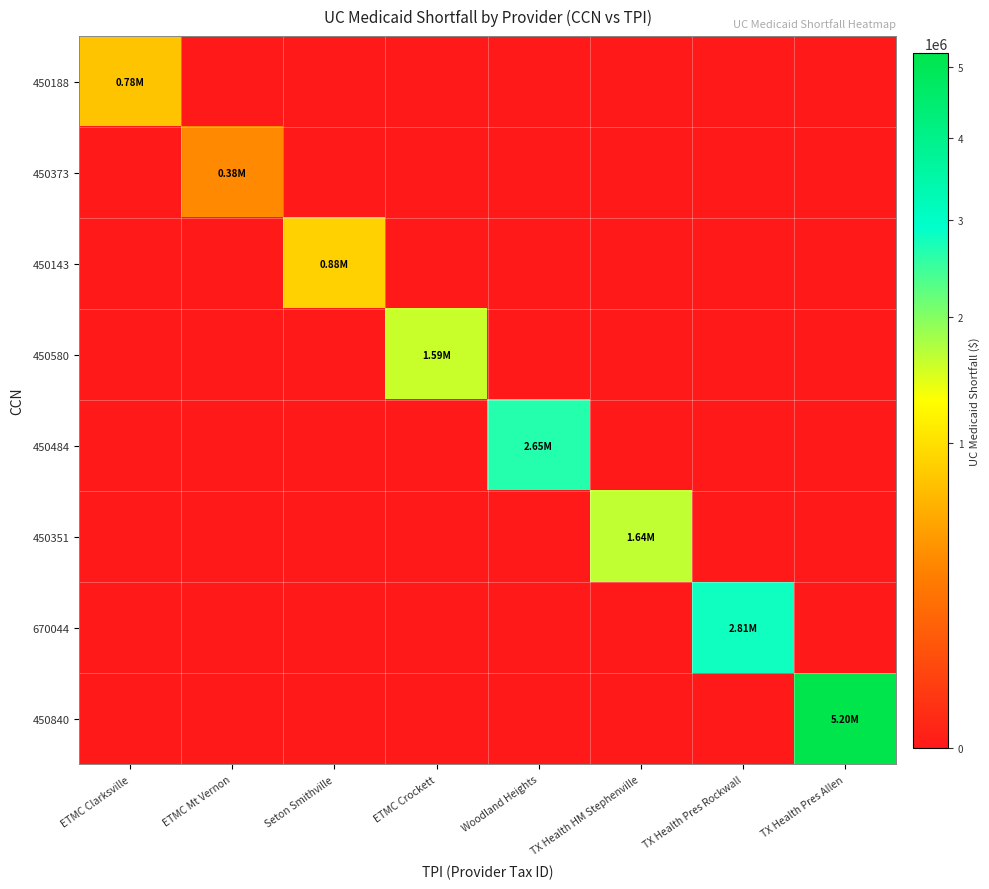

Rank the series at Seton Smithville from lowest to highest value.

450188, 450373, 450580, 450484, 450351, 670044, 450840, 450143